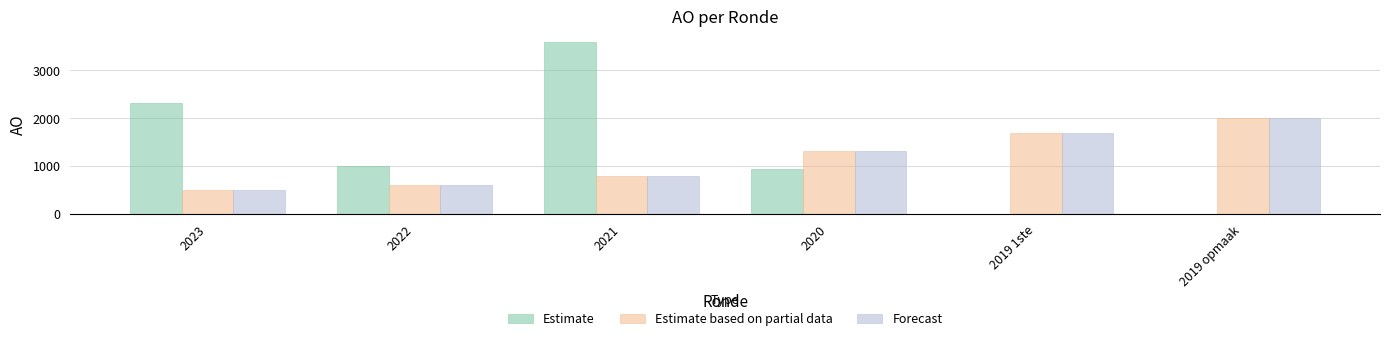

What is the average value of the Estimate series?

1308